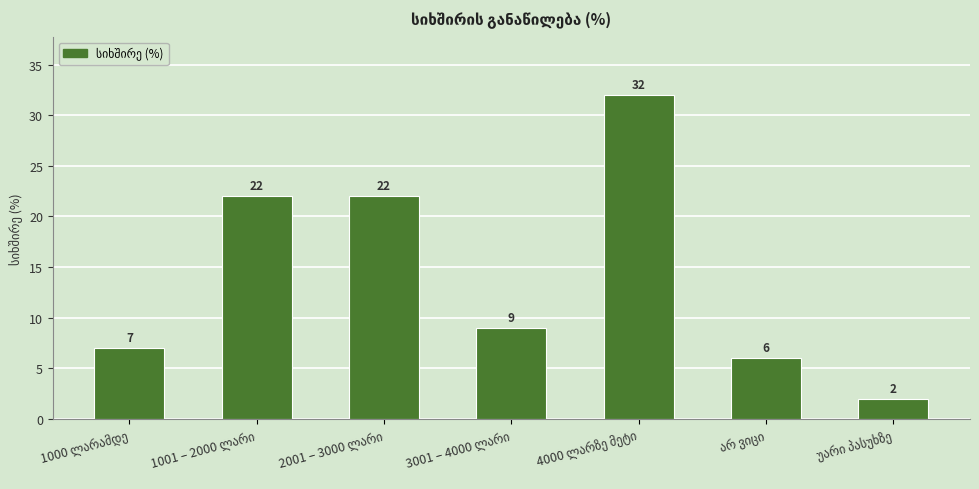

What is the difference between the second highest and second lowest values?

16